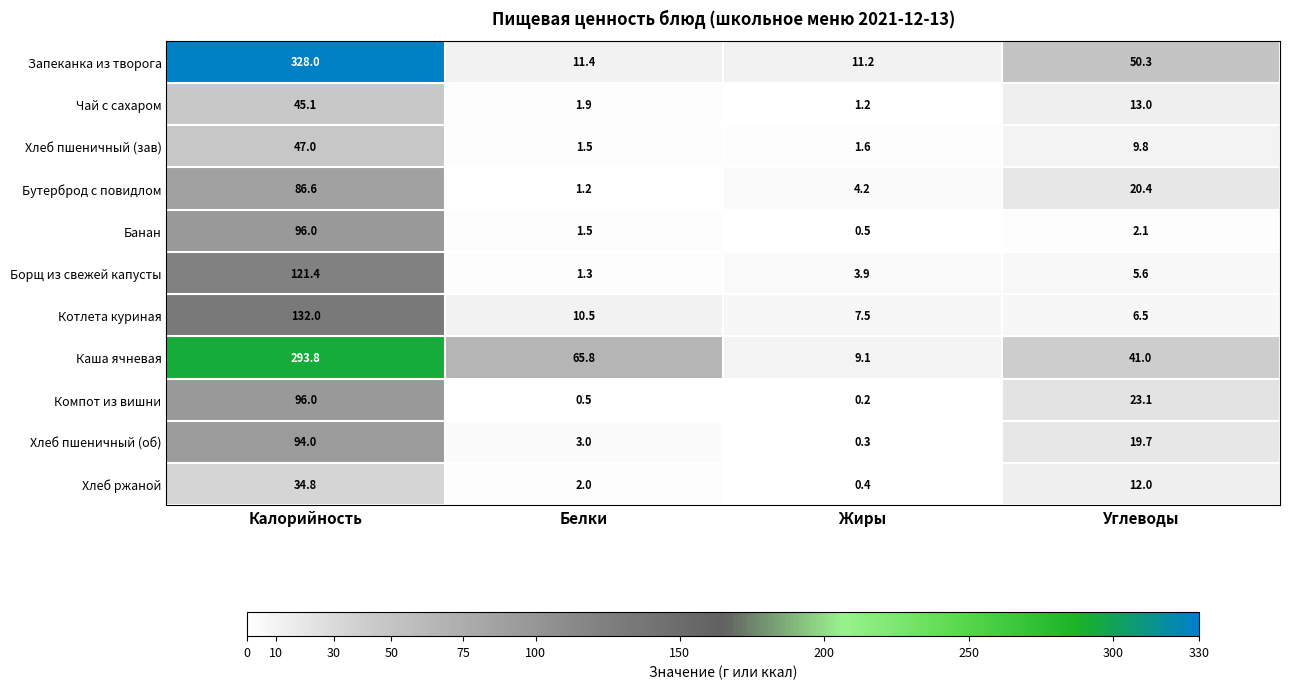

What is the sum of all Хлеб ржаной values?

49.2